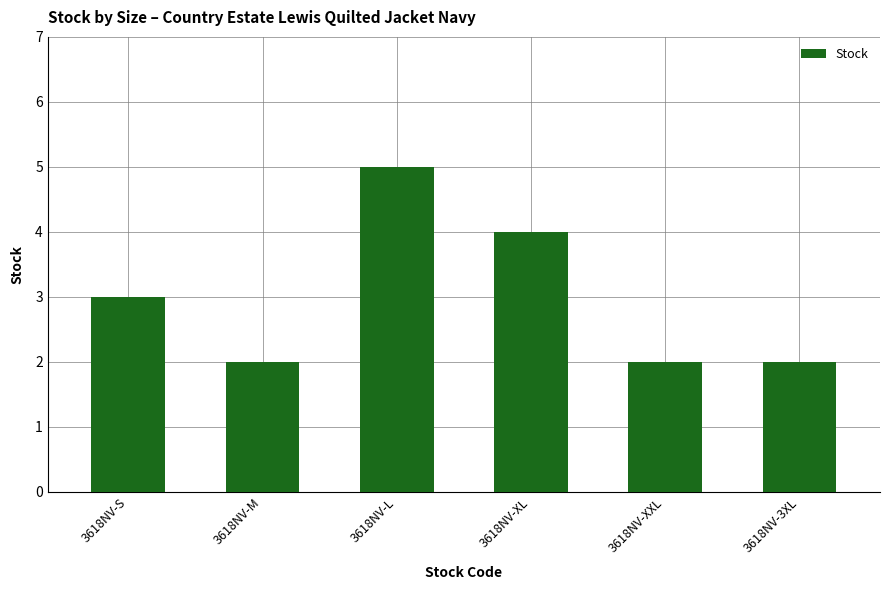

What is the average value?

3